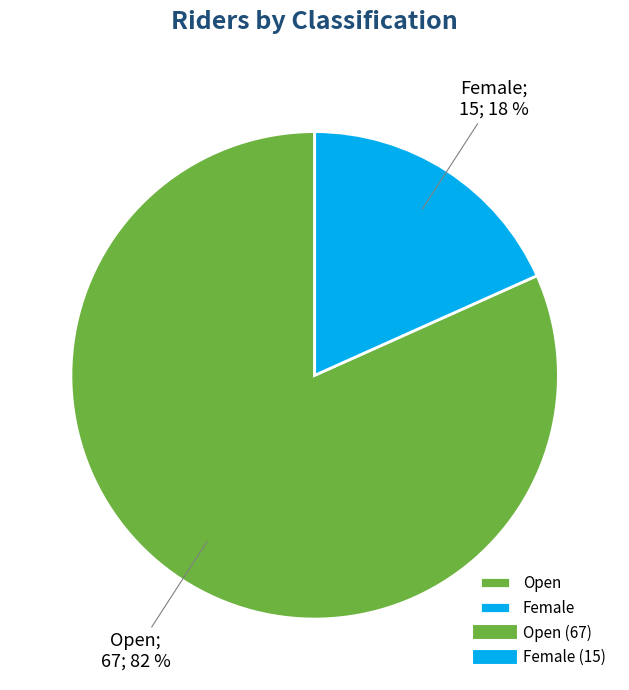

Does any single category account for the majority?

Yes